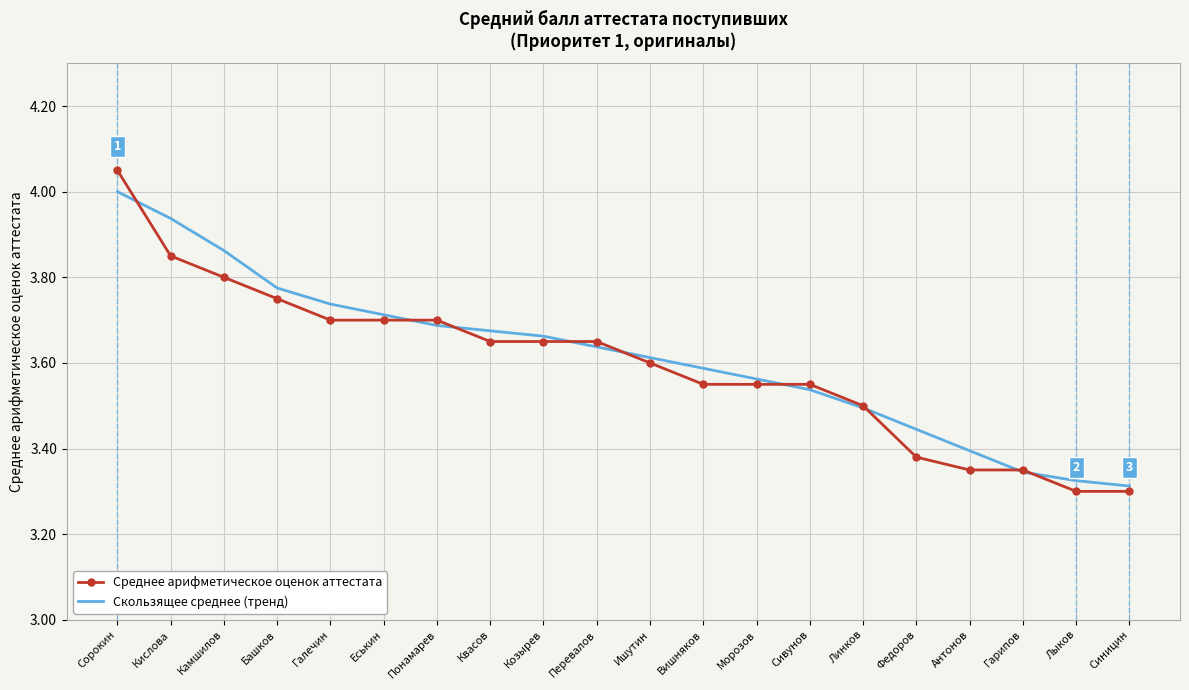

What are all the series names shown in the legend?

Среднее арифметическое оценок аттестата, Скользящее среднее (тренд)